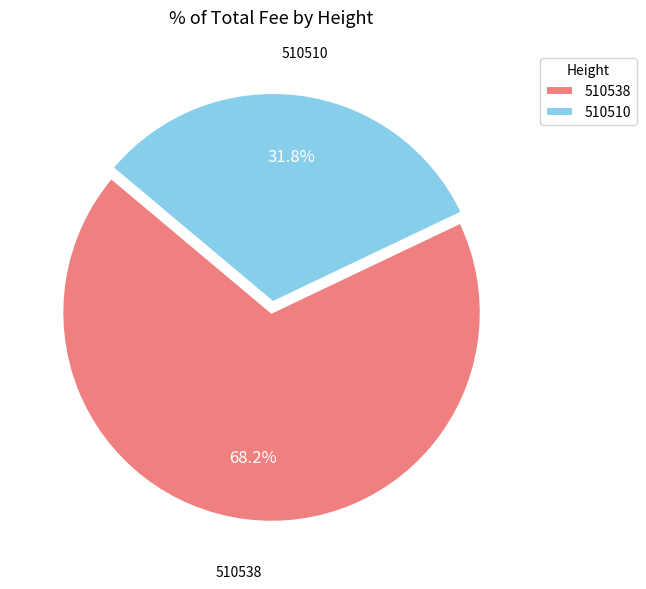

What is the ratio of the value at 510510 to the value at 510538?

0.5